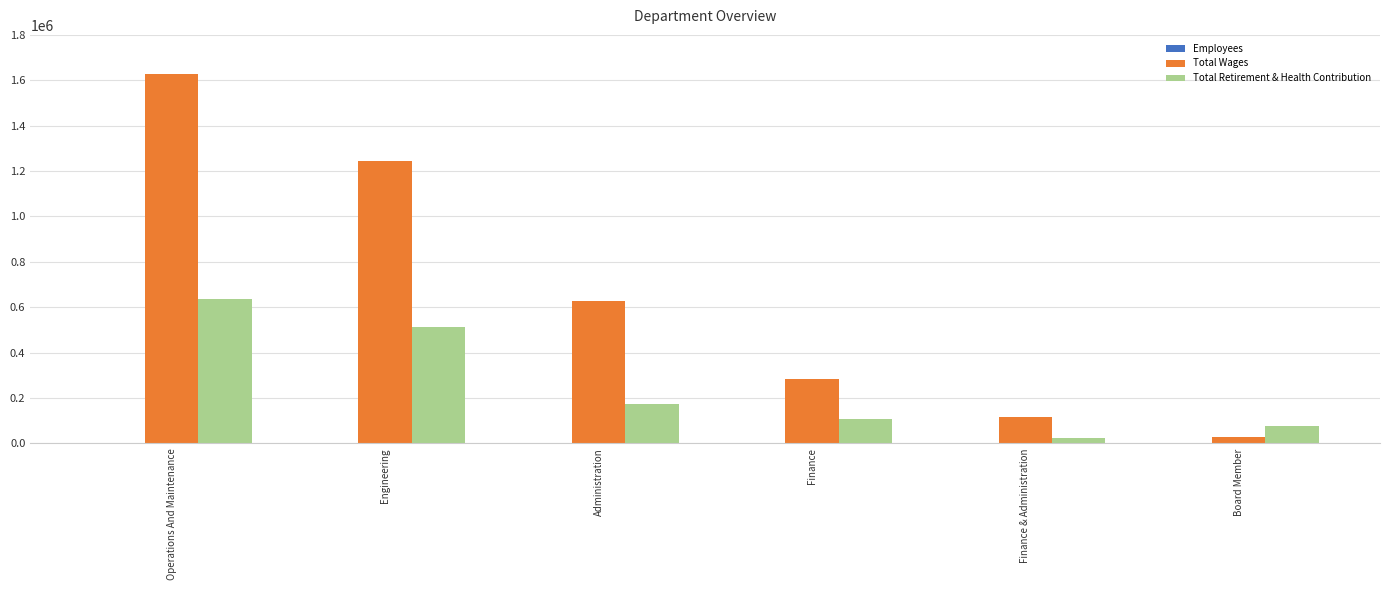

Is the value of Total Wages at Engineering greater than the value of Total Retirement & Health Contribution at Operations And Maintenance?

Yes